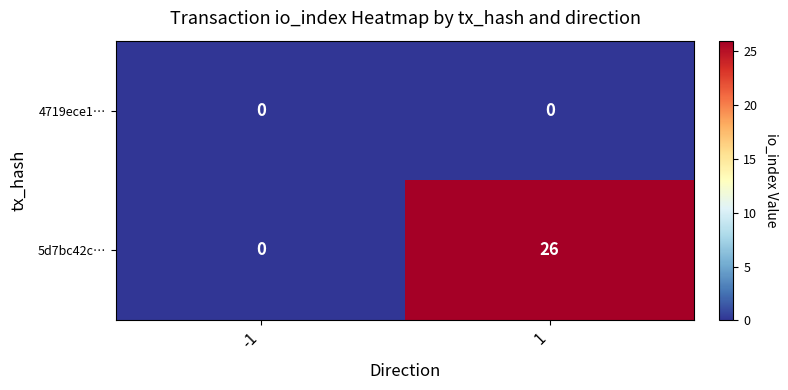

Rank the series by their maximum value, from highest to lowest.

5d7bc42c…, 4719ece1…